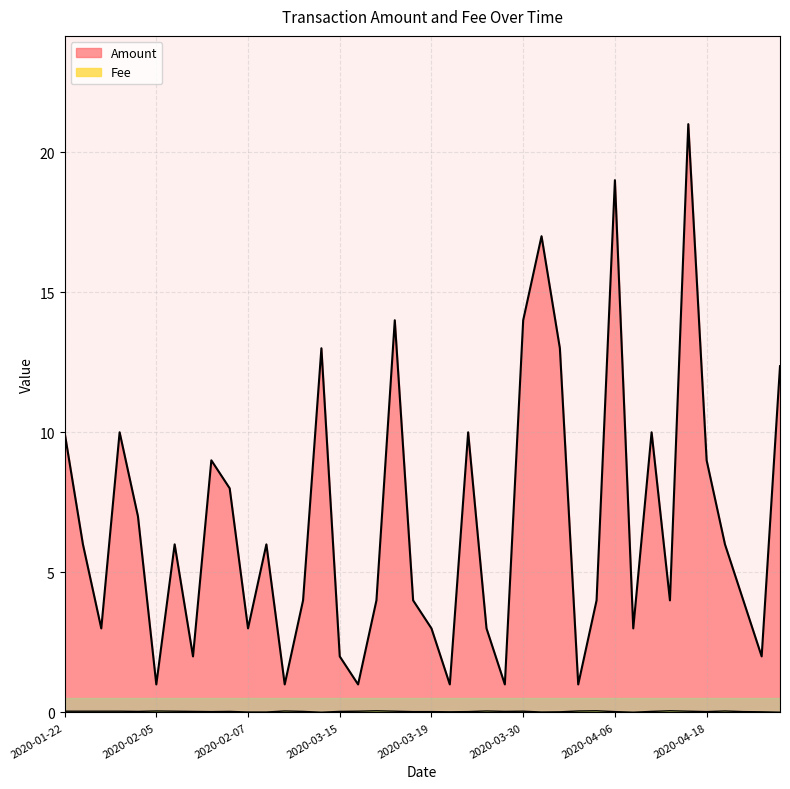

What is the smallest value displayed?

1.0